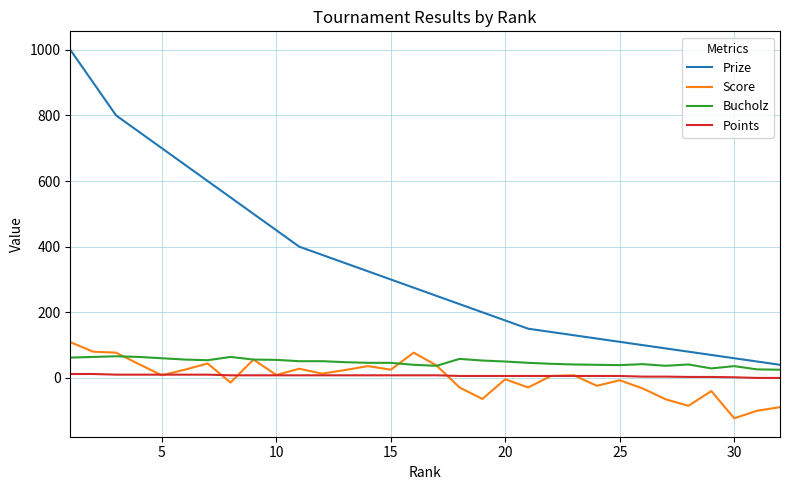

Which series has the widest spread of values?

Prize